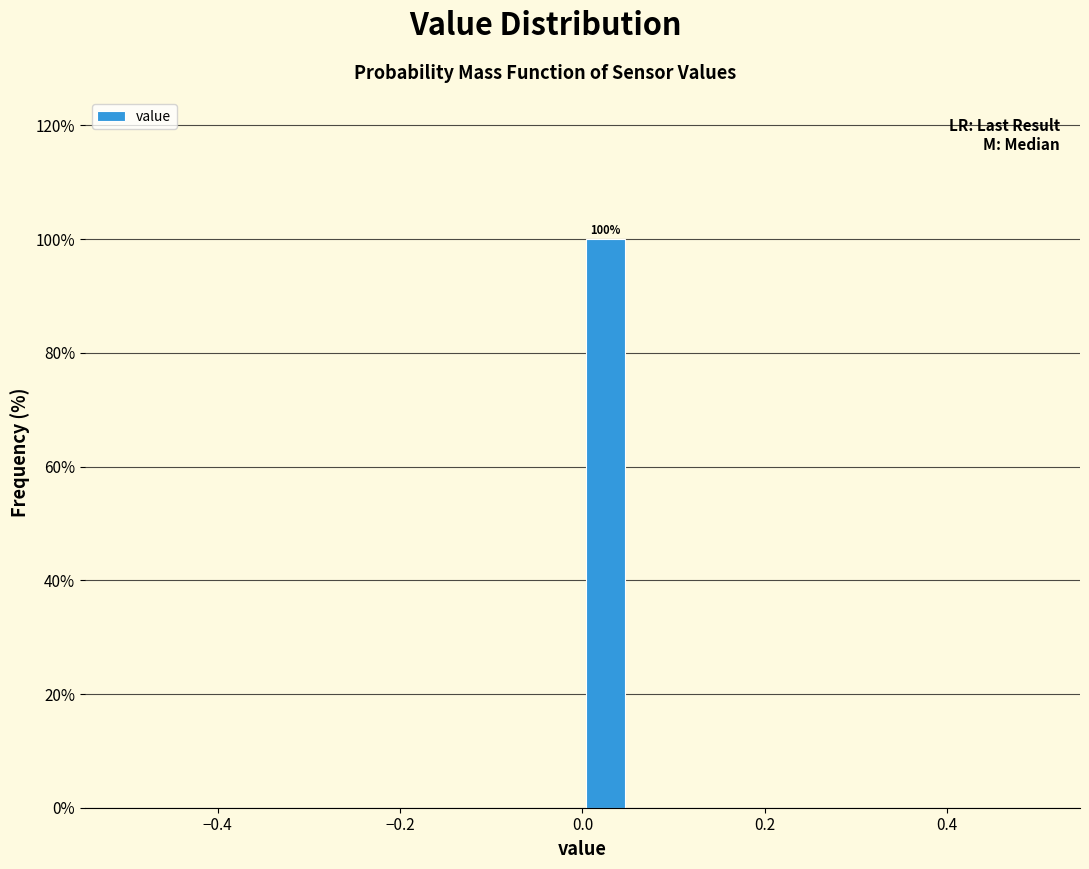

Read against the x-axis, roughly where is the centre of the tallest bar?

0.02